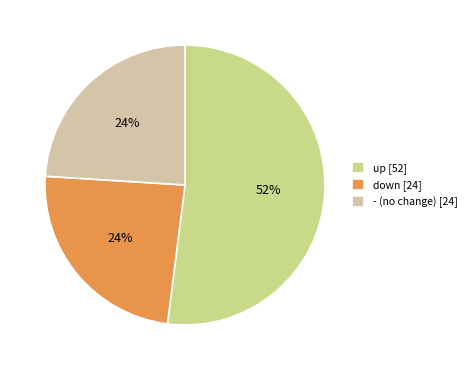

How much of the chart is everything except down?

76.0%